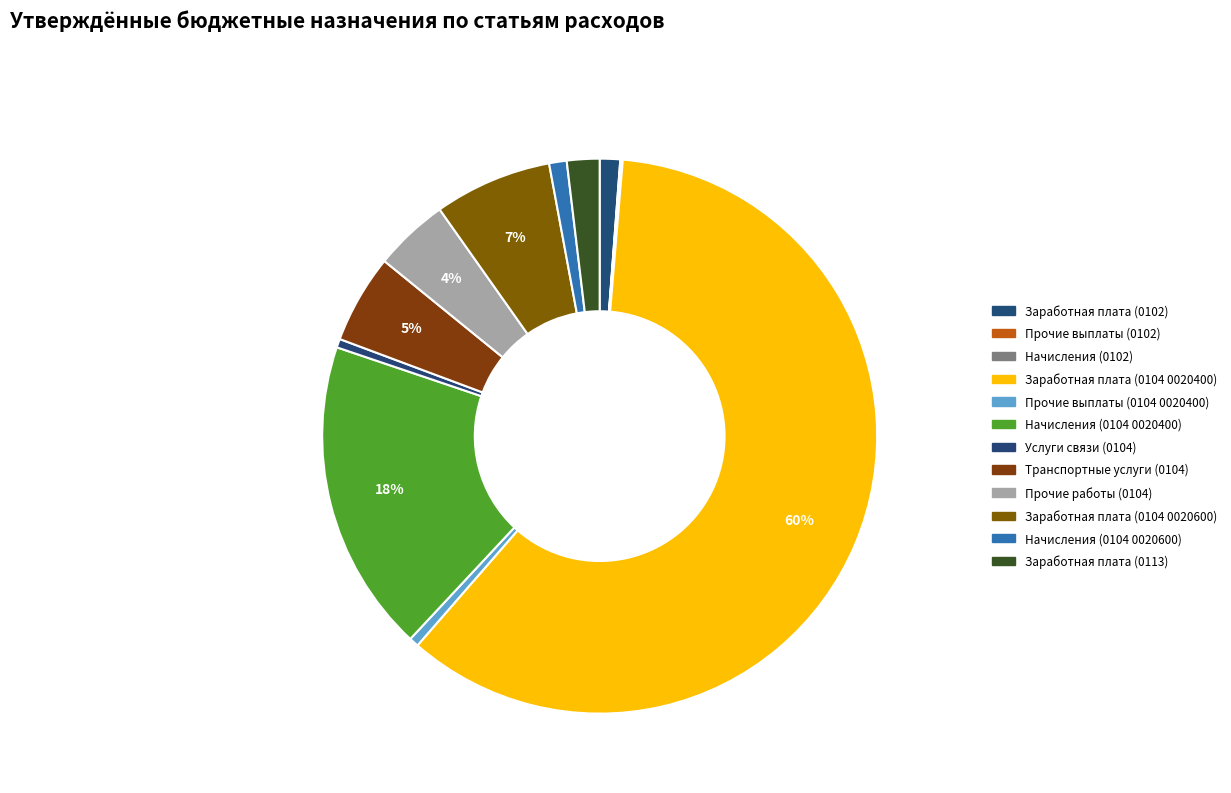

Does Услуги связи (0104) represent more than half of the total?

No